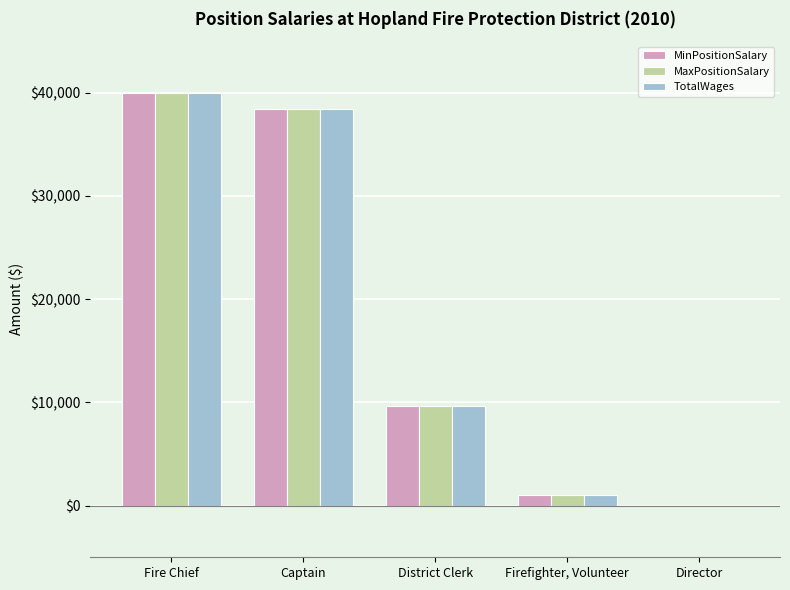

Reading left to right, extract all data points from this chart.

MinPositionSalary: Fire Chief=40000	Captain=38439	District Clerk=9611	Firefighter, Volunteer=993	Director=0
MaxPositionSalary: Fire Chief=40000	Captain=38439	District Clerk=9611	Firefighter, Volunteer=993	Director=0
TotalWages: Fire Chief=40000	Captain=38439	District Clerk=9611	Firefighter, Volunteer=993	Director=0